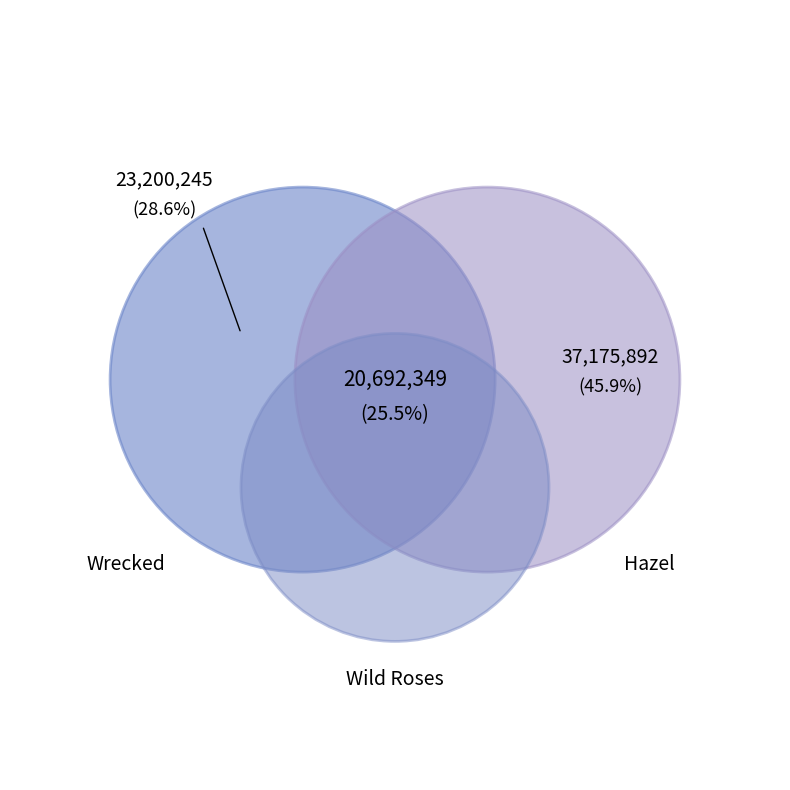

What percentage is NOT represented by Wild Roses?

74.5%